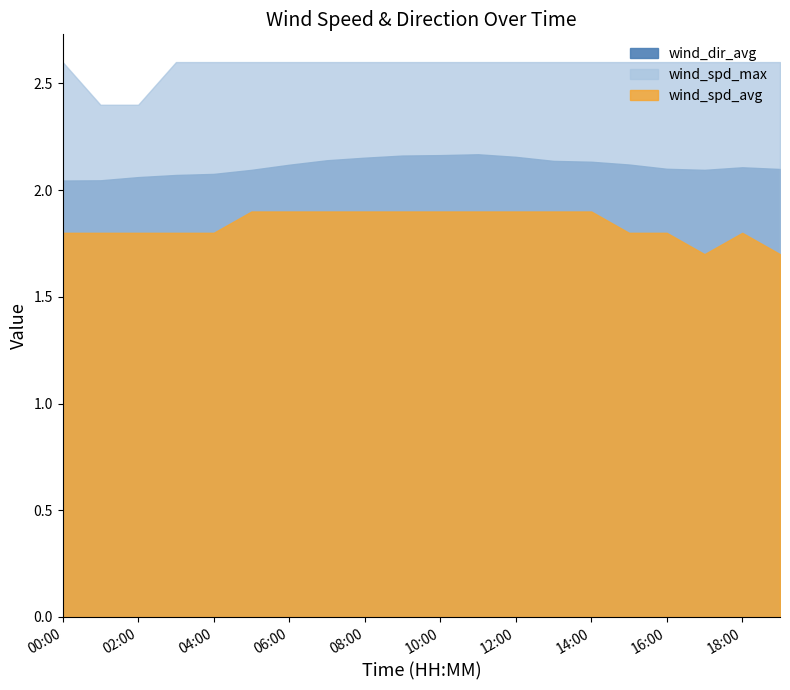

Rank the categories by wind_dir_avg value from highest to lowest.

11:00, 10:00, 09:00, 12:00, 08:00, 07:00, 13:00, 14:00, 15:00, 06:00, 18:00, 16:00, 19:00, 05:00, 17:00, 04:00, 03:00, 02:00, 01:00, 00:00